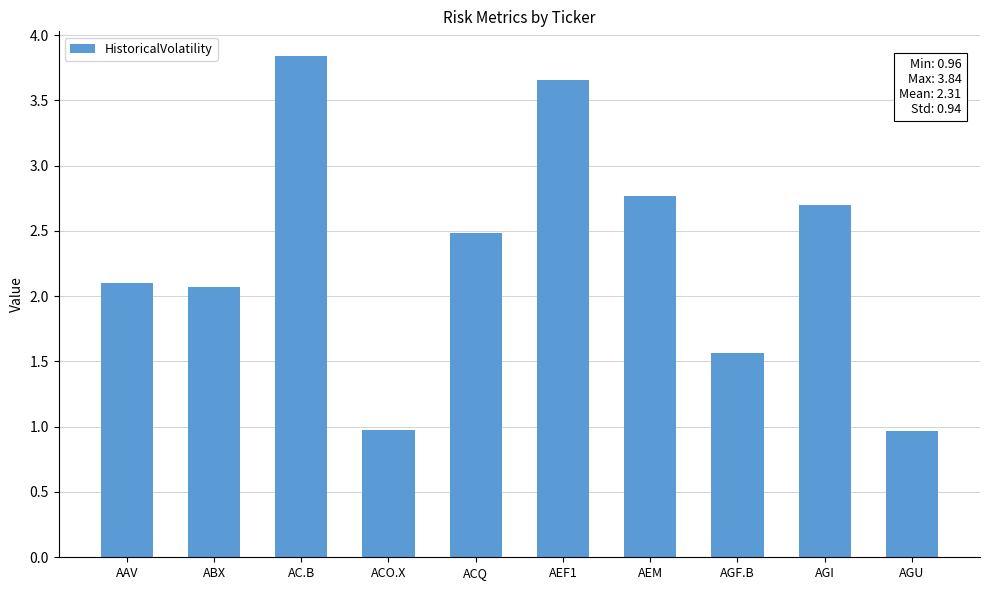

What is the difference between the second highest and second lowest values?

2.7